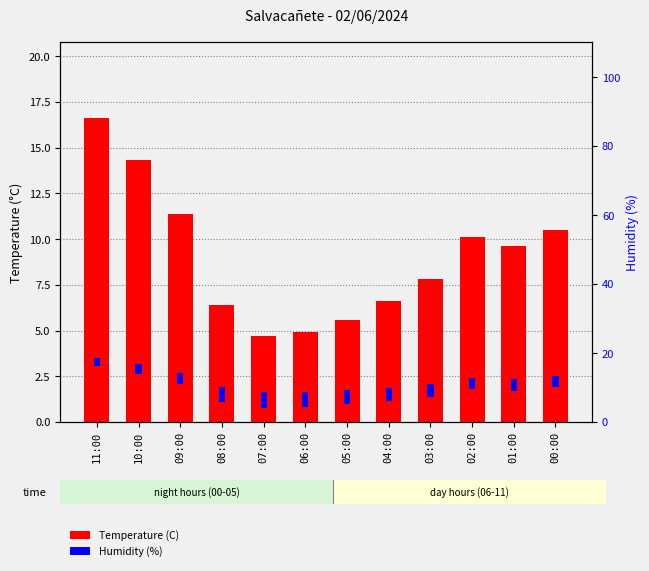

Rank the series by their average value, from highest to lowest.

Temperature (C), Humidity (%)